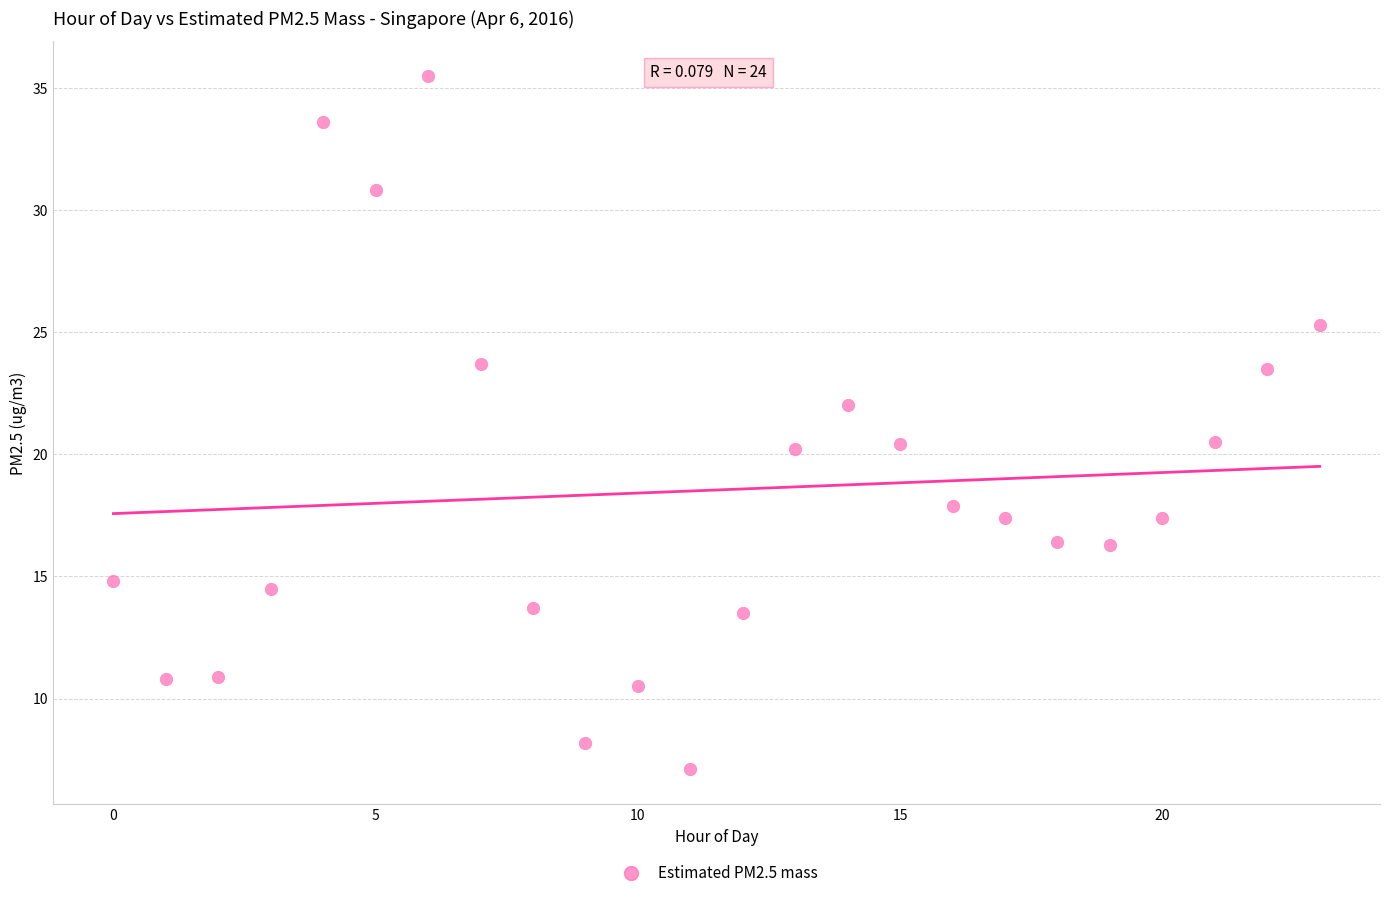

What is the range of Y values (max minus min)?

28.4